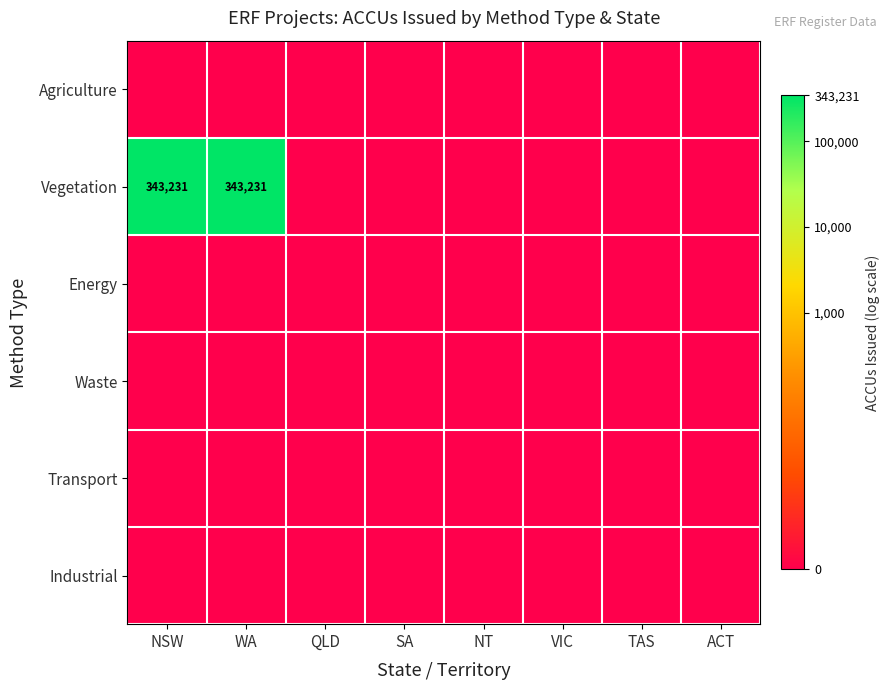

Which has a higher value, SA or ACT?

SA